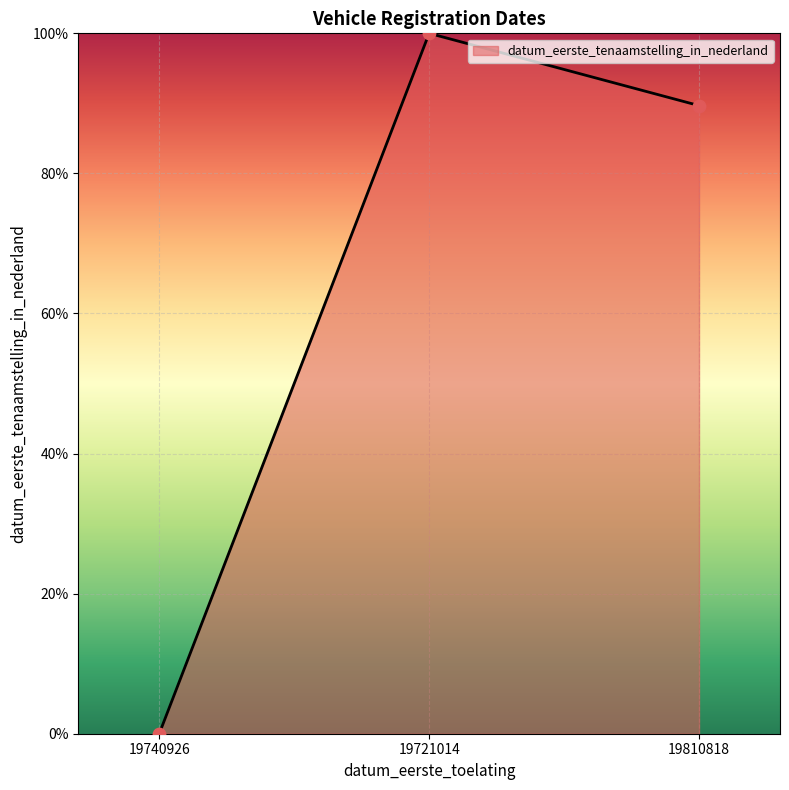

Which has a higher value, 19740926 or 19810818?

19810818